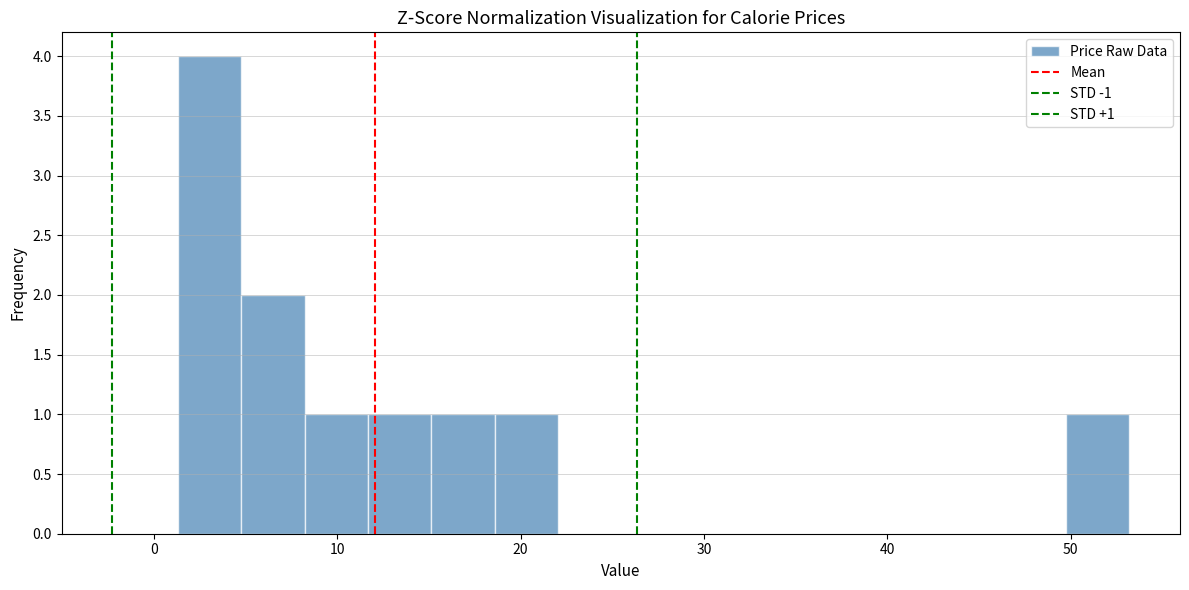

Around what value on the x-axis is the tallest bar? Give the approximate position of its centre, as read against the axis.

3